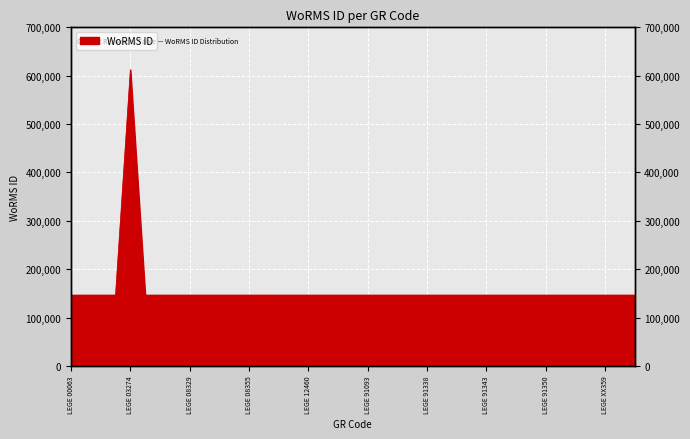

Reading left to right, list all the values displayed in this chart.

146558	146557	146558	146557	612413	146558	146558	146558	146558	146558	146558	146558	146557	146561	146558	146558	146558	146558	146558	146558	146558	146558	146558	146558	146558	146558	146558	146558	146558	146558	146558	146558	146558	146558	146558	146558	146558	146557	146565